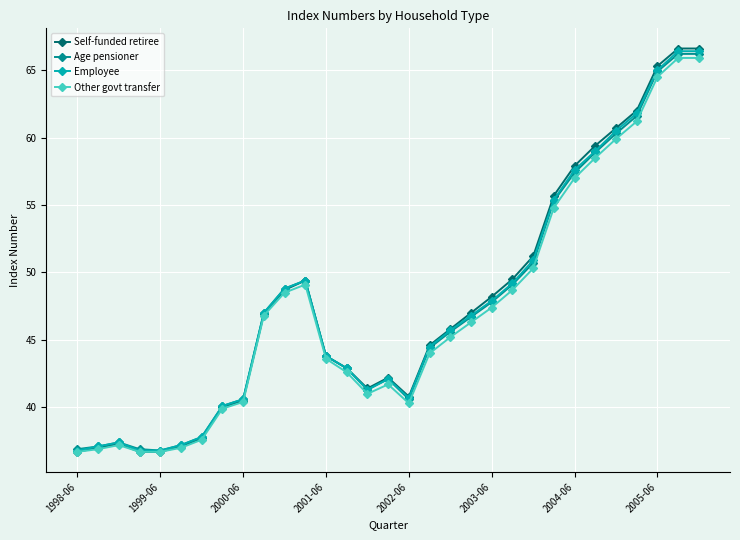

True or false: Other govt transfer has more than 1 interior local peaks.

True